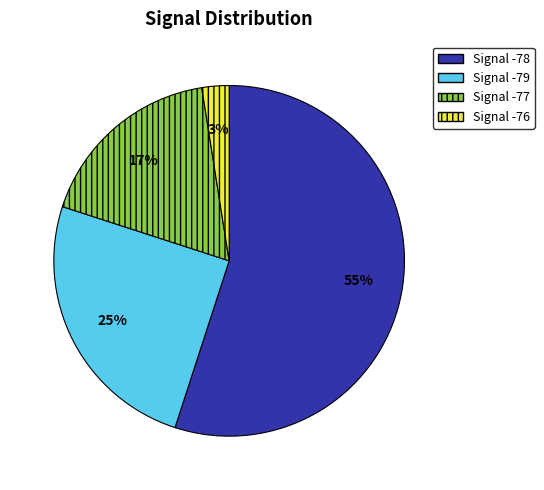

The Signal -77 slice represents 17% of the pie. True or false?

True